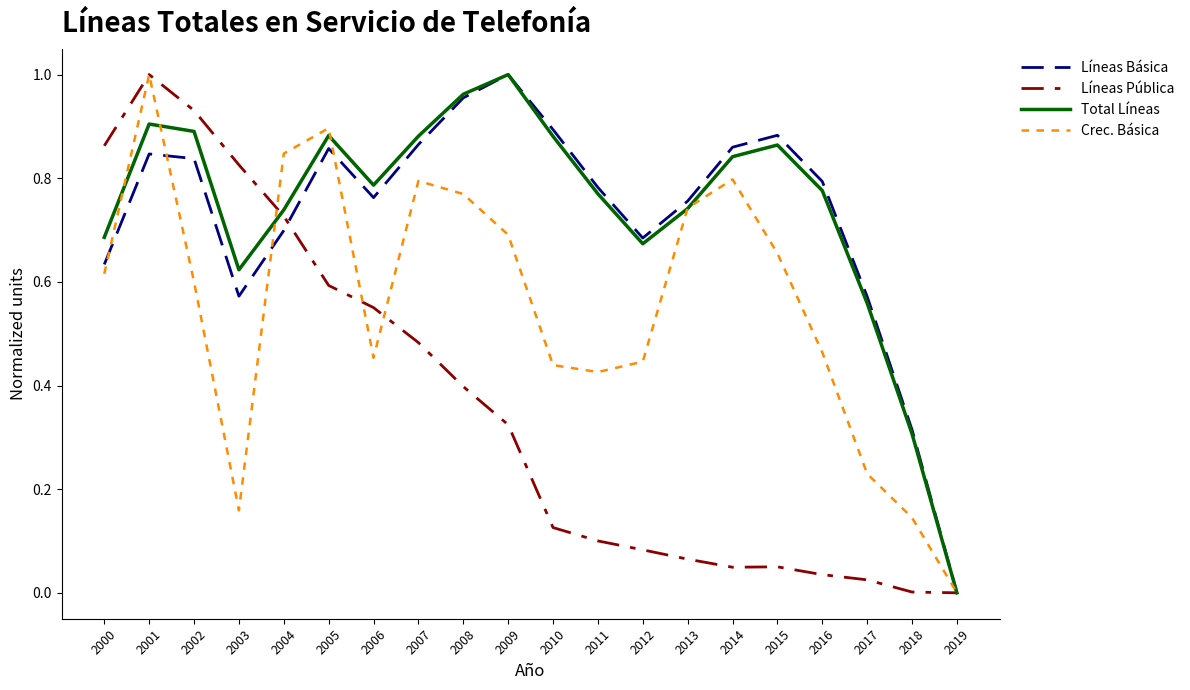

Is it true that Líneas Pública equals 0.0 at 2015?

False